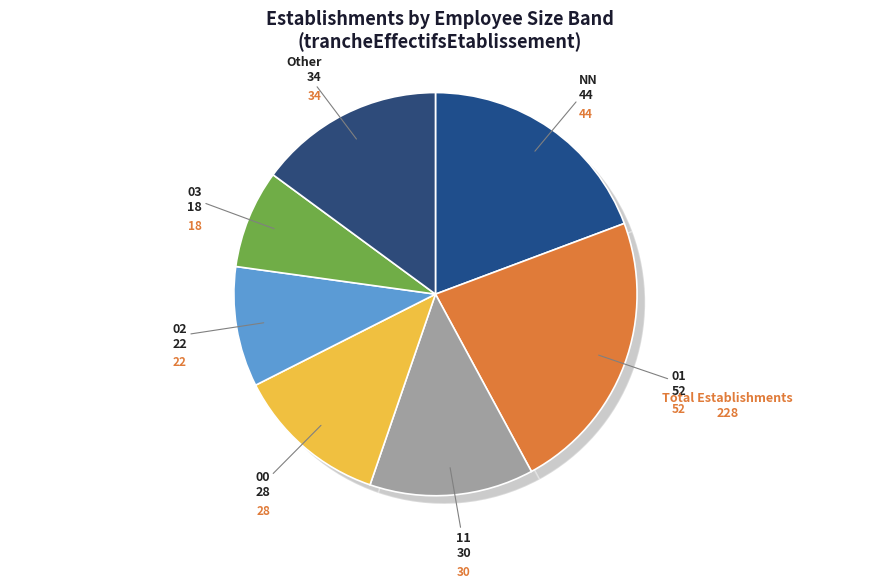

Count the number of slices in the pie.

7